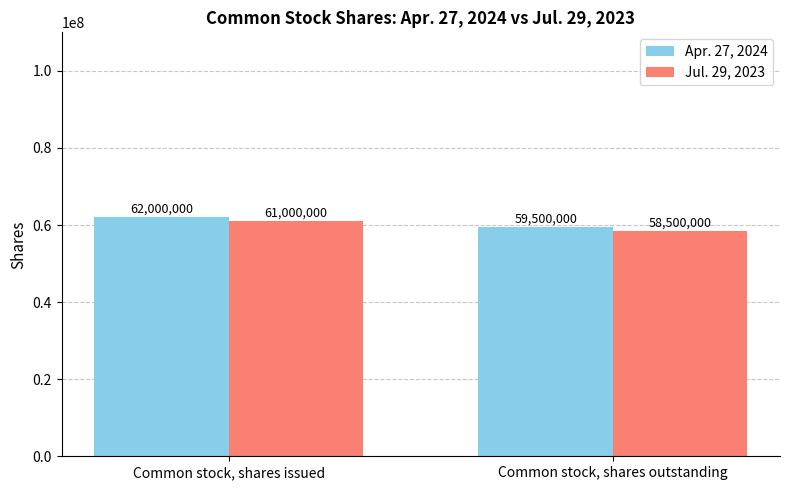

What is the difference between the highest and lowest values at Common stock, shares issued?

1000000